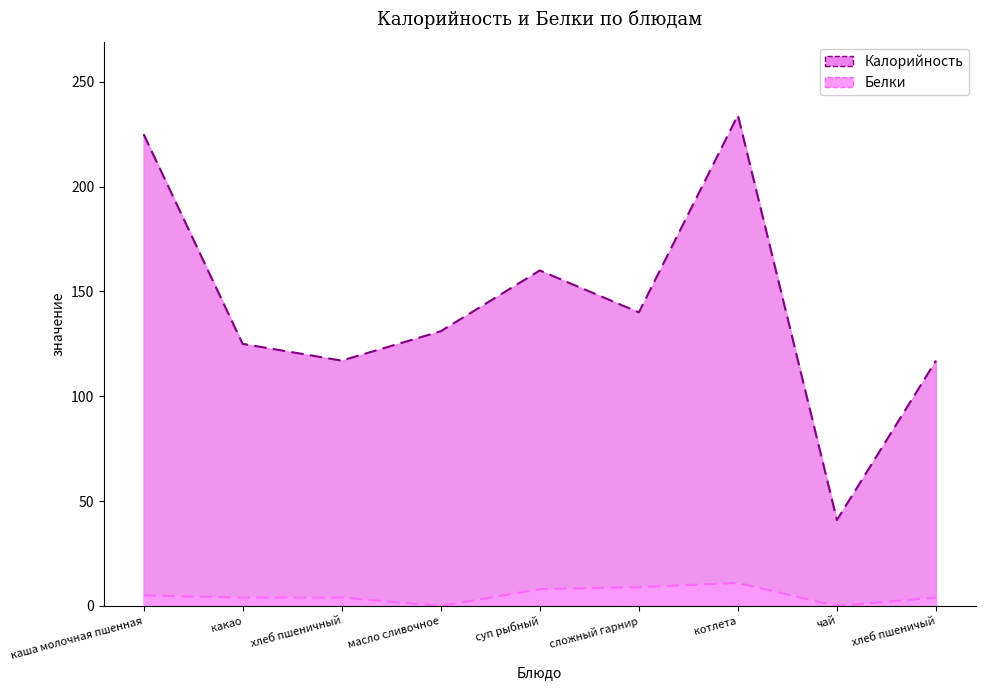

Where is the first local maximum for Калорийность?

суп рыбный